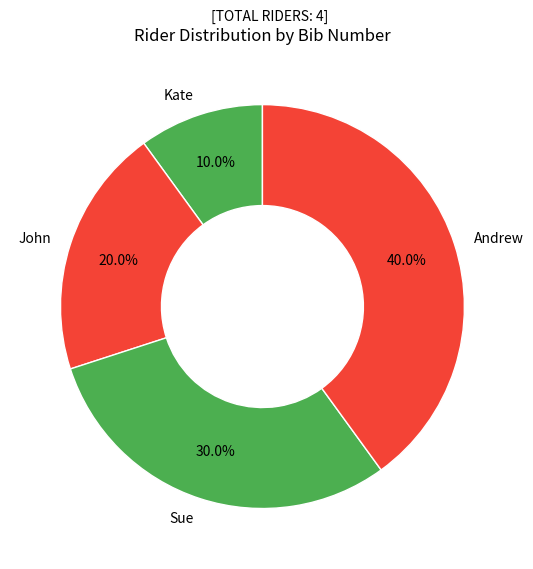

What portion of the pie excludes Kate?

90.0%